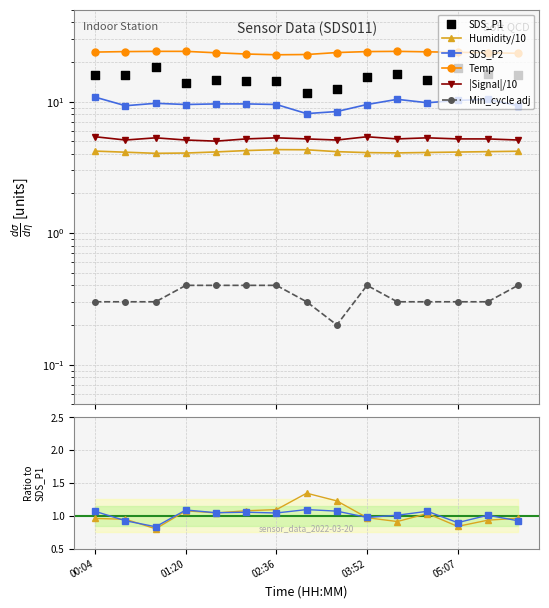

At how many categories does at least one series exceed 8?

15